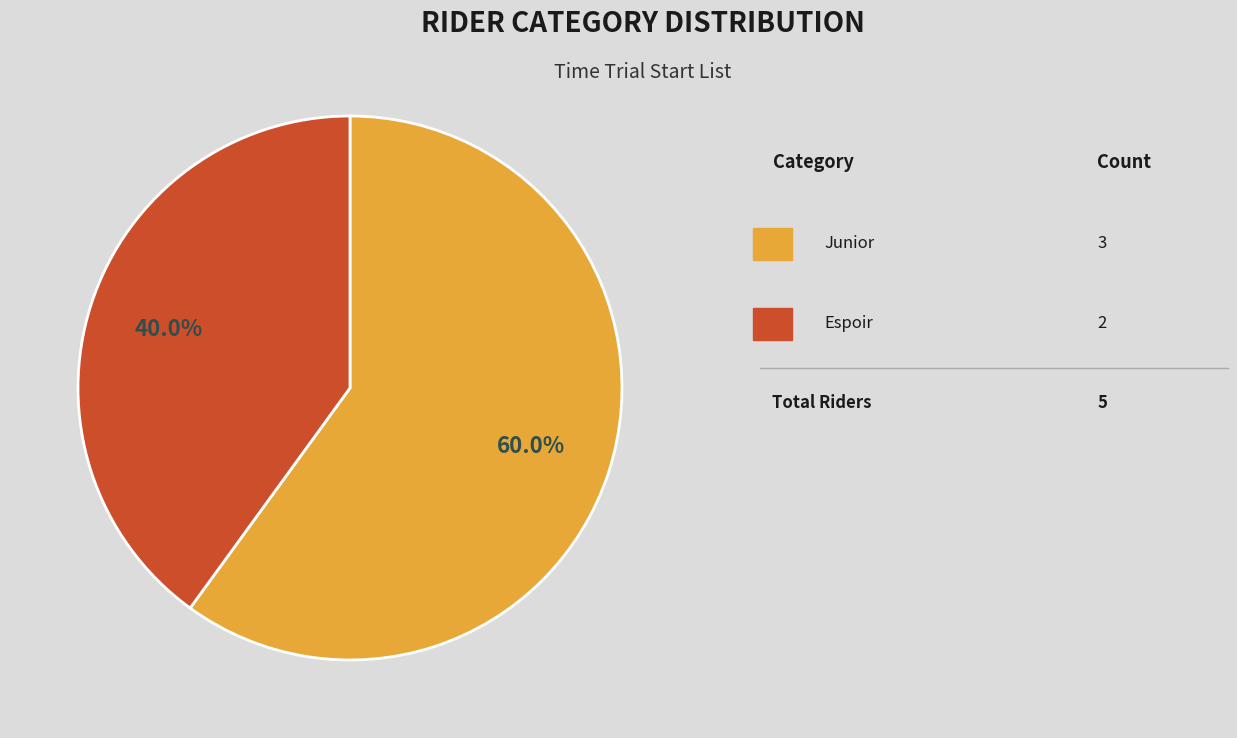

Is there any slice that represents more than half of the pie?

Yes